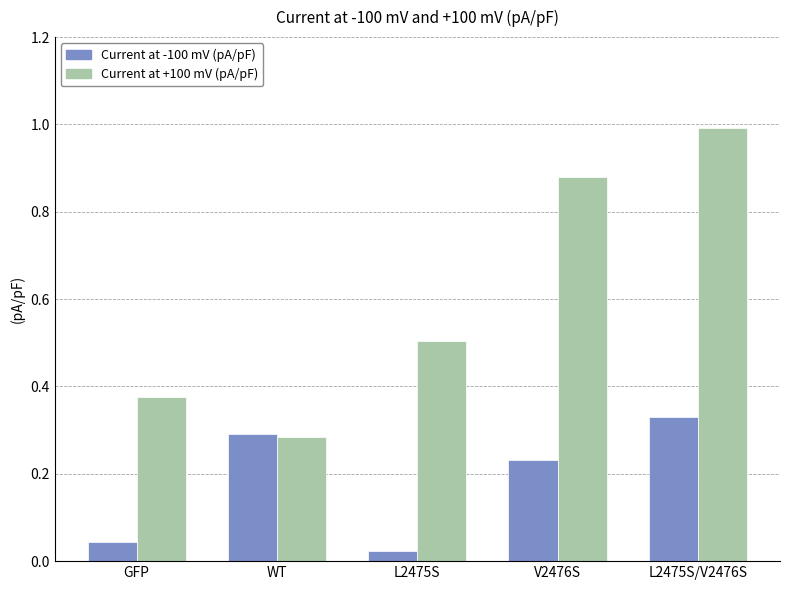

What is the difference between the maximum and minimum values in the Current at +100 mV (pA/pF) series?

0.7